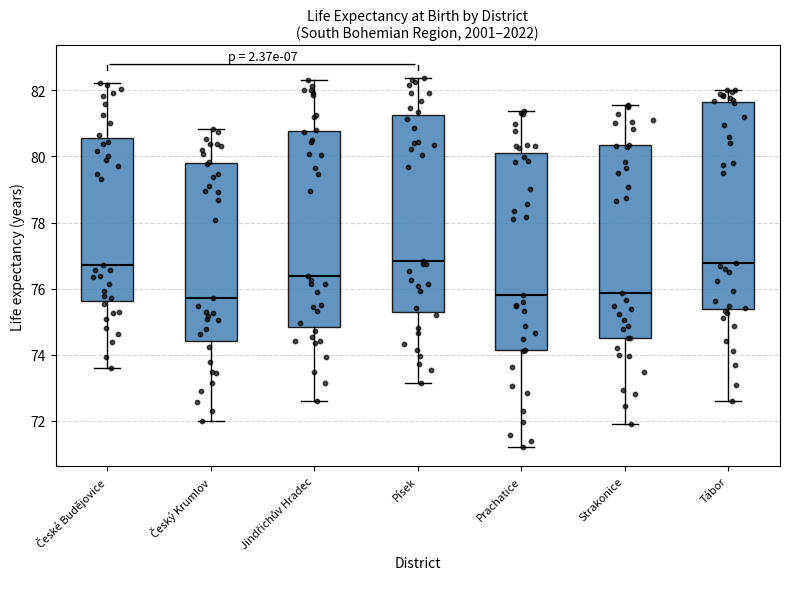

Reading left to right, read every box against the y-axis: the position of its median line, the range the box covers, and the ends of its whiskers. The values are not printed on the chart, so give them approximately, as read against the axis.

České Budějovice: median 76.8, box 75.6 to 80.6, whiskers 73.6 to 82.2
Český Krumlov: median 75.8, box 74.4 to 79.8, whiskers 72.0 to 80.8
Jindřichův Hradec: median 76.4, box 74.8 to 80.8, whiskers 72.6 to 82.4
Písek: median 76.8, box 75.4 to 81.2, whiskers 73.2 to 82.4
Prachatice: median 75.8, box 74.2 to 80.2, whiskers 71.2 to 81.4
Strakonice: median 75.8, box 74.6 to 80.4, whiskers 72.0 to 81.6
Tábor: median 76.8, box 75.4 to 81.6, whiskers 72.6 to 82.0